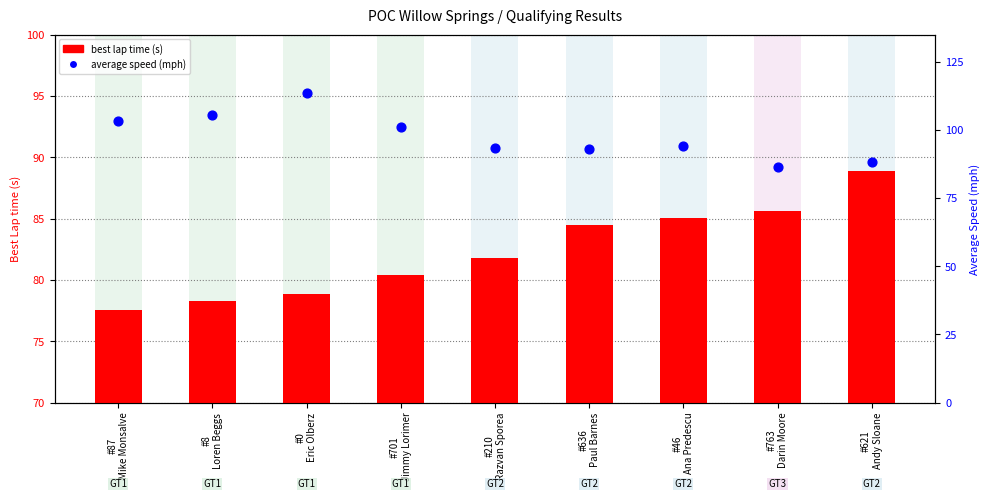

At which category is the sum across all series the highest?

#0
Eric Olberz